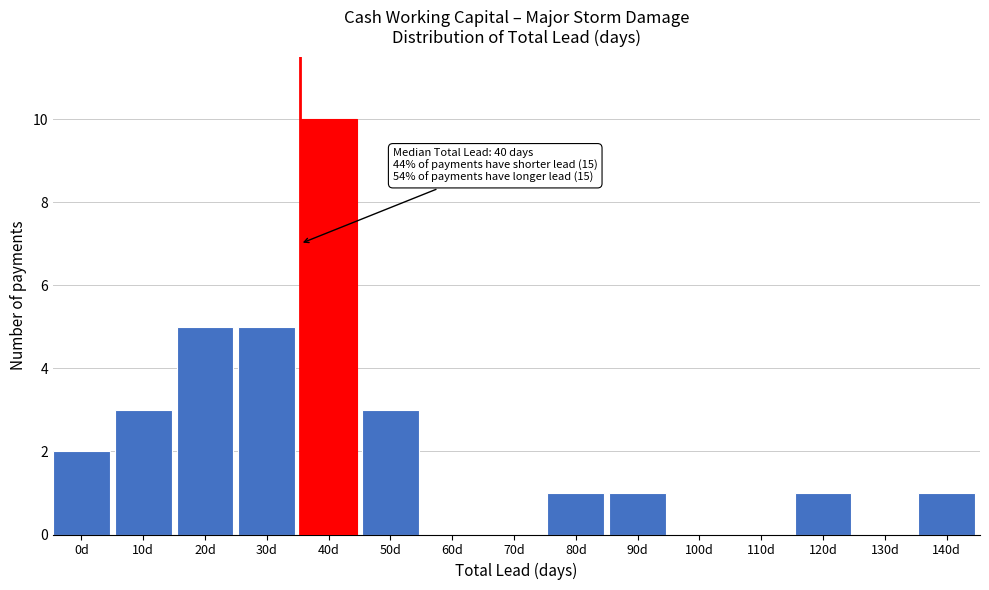

Reading left to right, transcribe all the data shown in this chart.

0d=2	10d=3	20d=5	30d=5	40d=10	50d=3	60d=0	70d=0	80d=1	90d=1	100d=0	110d=0	120d=1	130d=0	140d=1